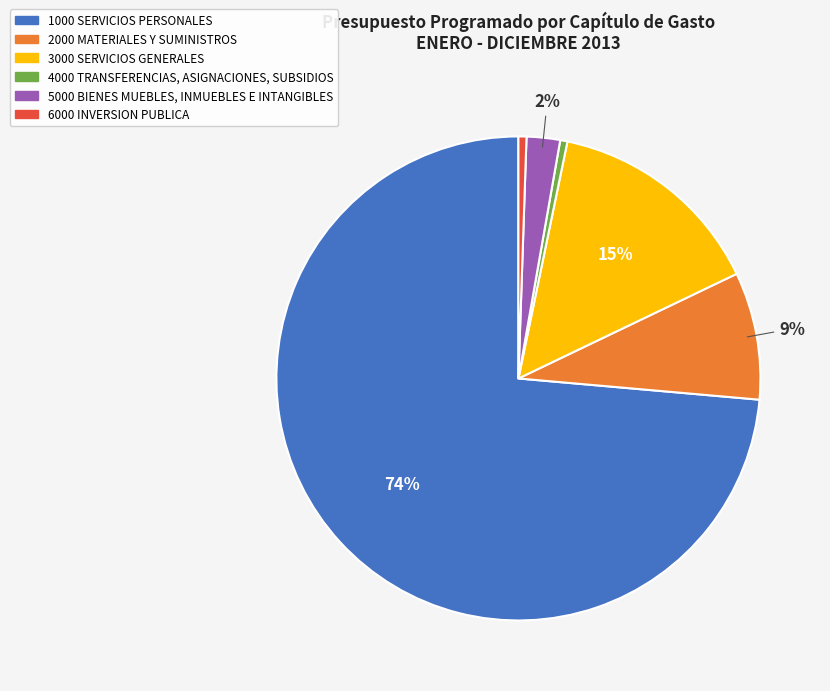

Between 4000 TRANSFERENCIAS, ASIGNACIONES, SUBSIDIOS and 2000 MATERIALES Y SUMINISTROS, which is larger?

2000 MATERIALES Y SUMINISTROS